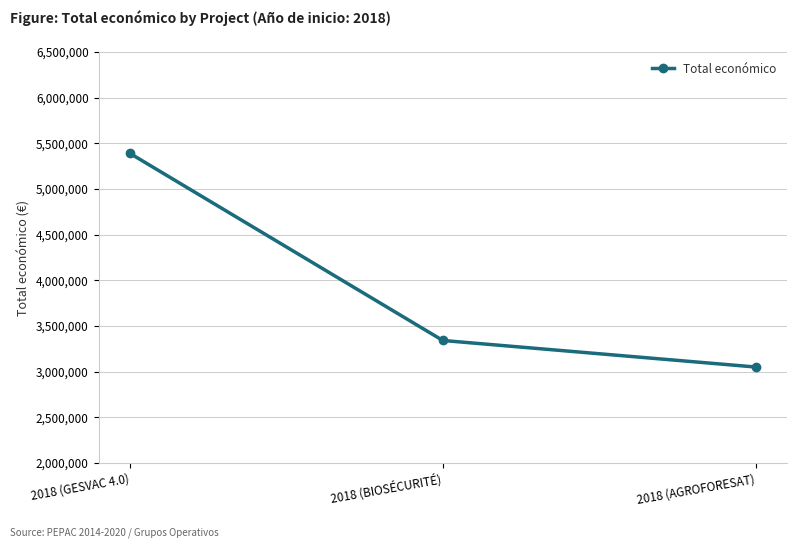

What is the sum of all values?

11784423